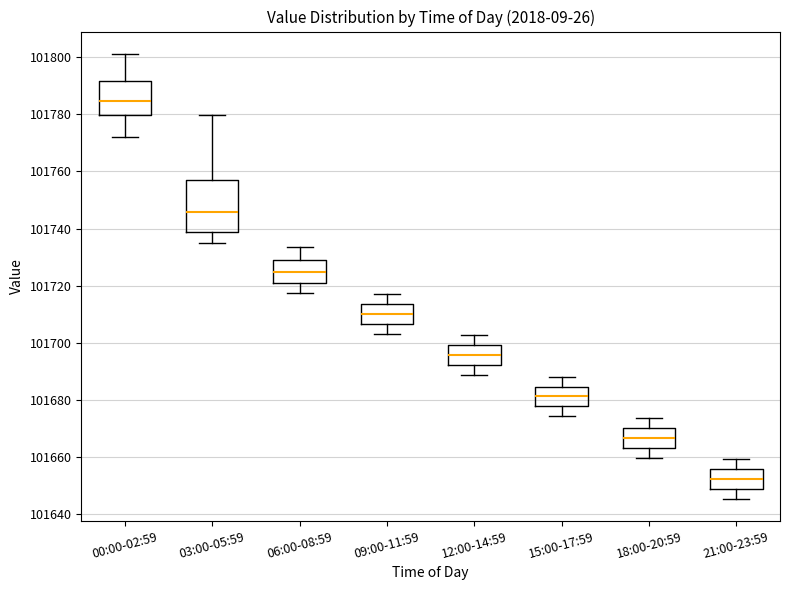

Reading left to right, read every box against the y-axis: the position of its median line, the range the box covers, and the ends of its whiskers. The values are not printed on the chart, so give them approximately, as read against the axis.

00:00-02:59: median 101784, box 101780 to 101792, whiskers 101772 to 101802
03:00-05:59: median 101746, box 101738 to 101756, whiskers 101734 to 101780
06:00-08:59: median 101724, box 101720 to 101728, whiskers 101718 to 101734
09:00-11:59: median 101710, box 101706 to 101714, whiskers 101702 to 101716
12:00-14:59: median 101696, box 101692 to 101700, whiskers 101688 to 101702
15:00-17:59: median 101682, box 101678 to 101684, whiskers 101674 to 101688
18:00-20:59: median 101666, box 101664 to 101670, whiskers 101660 to 101674
21:00-23:59: median 101652, box 101648 to 101656, whiskers 101646 to 101660